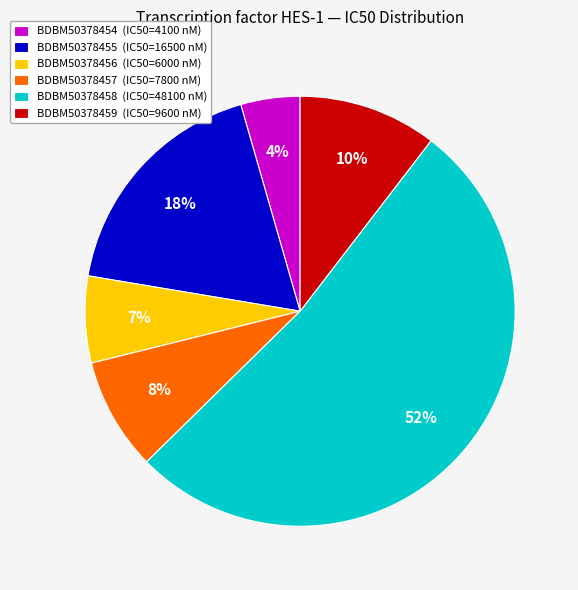

Rank the categories by value from highest to lowest.

BDBM50378458, BDBM50378455, BDBM50378459, BDBM50378457, BDBM50378456, BDBM50378454